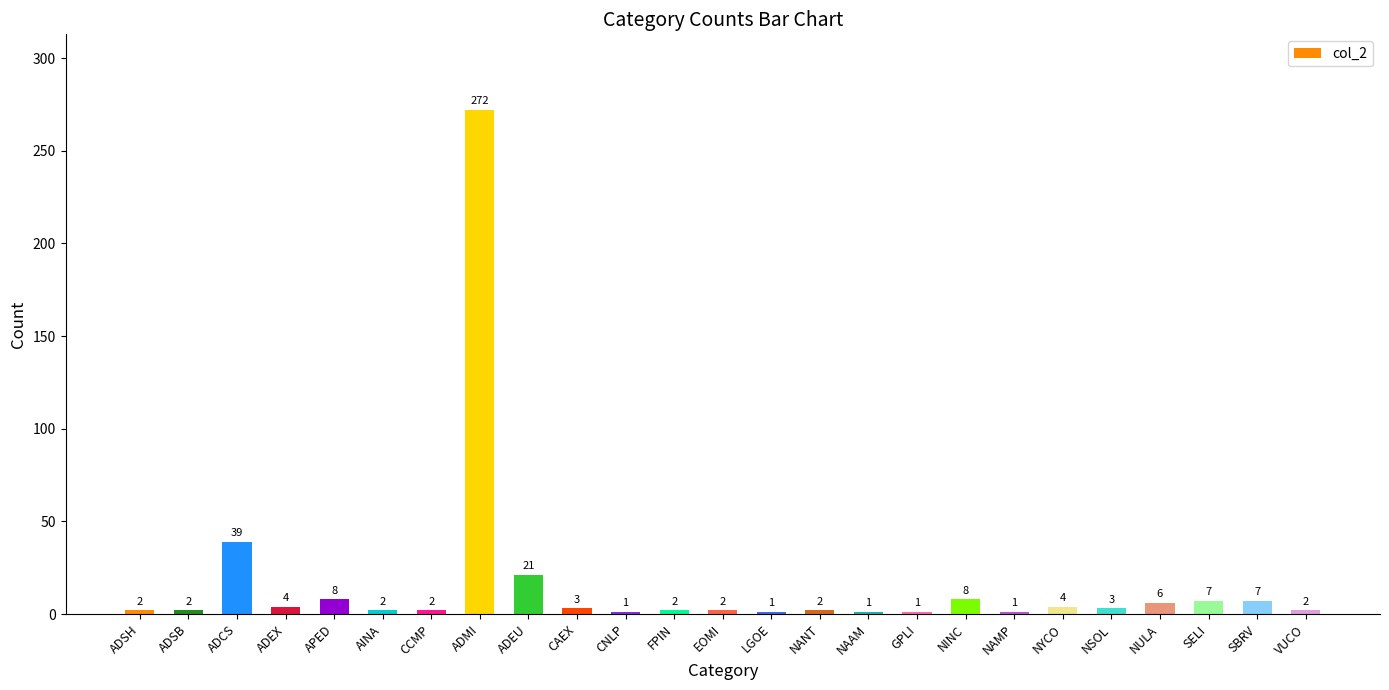

Which has a higher value, CNLP or SBRV?

SBRV